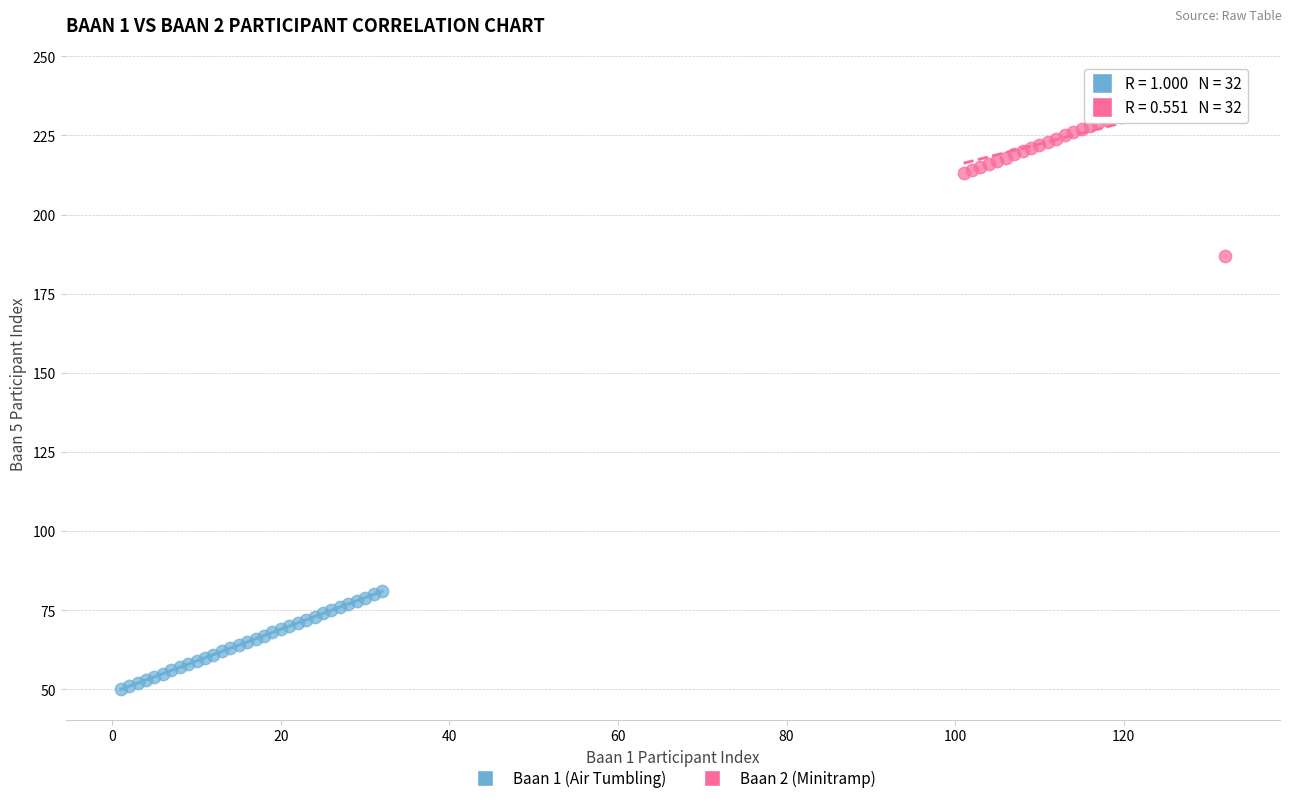

Which series contains the lowest Y value?

Baan 1 (Air Tumbling)